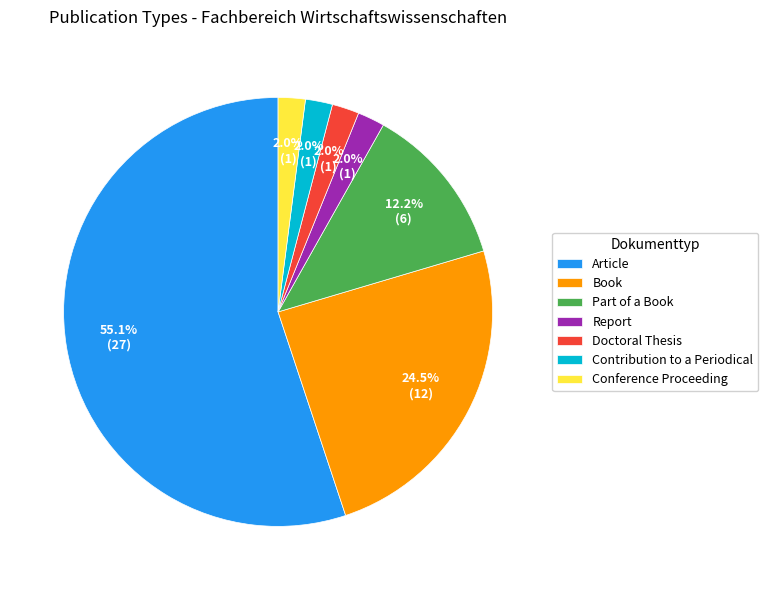

Does Doctoral Thesis account for over 50% of the chart?

No